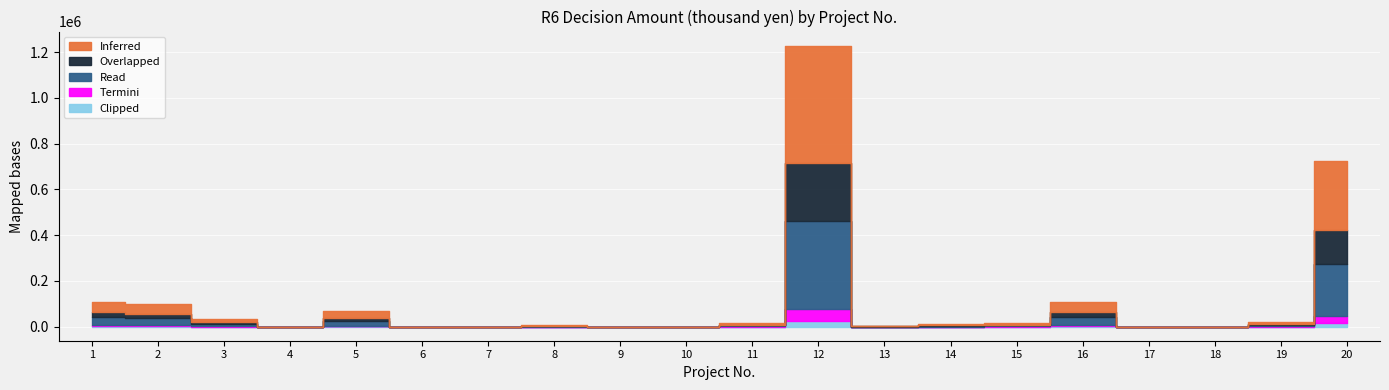

What is the average value of the Clipped series?

2537